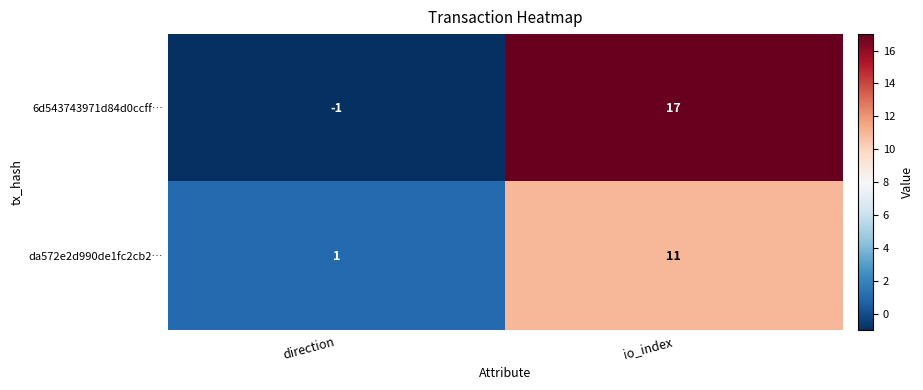

What is the difference between the maximum and minimum values in the 6d543743971d84d0ccff… series?

18